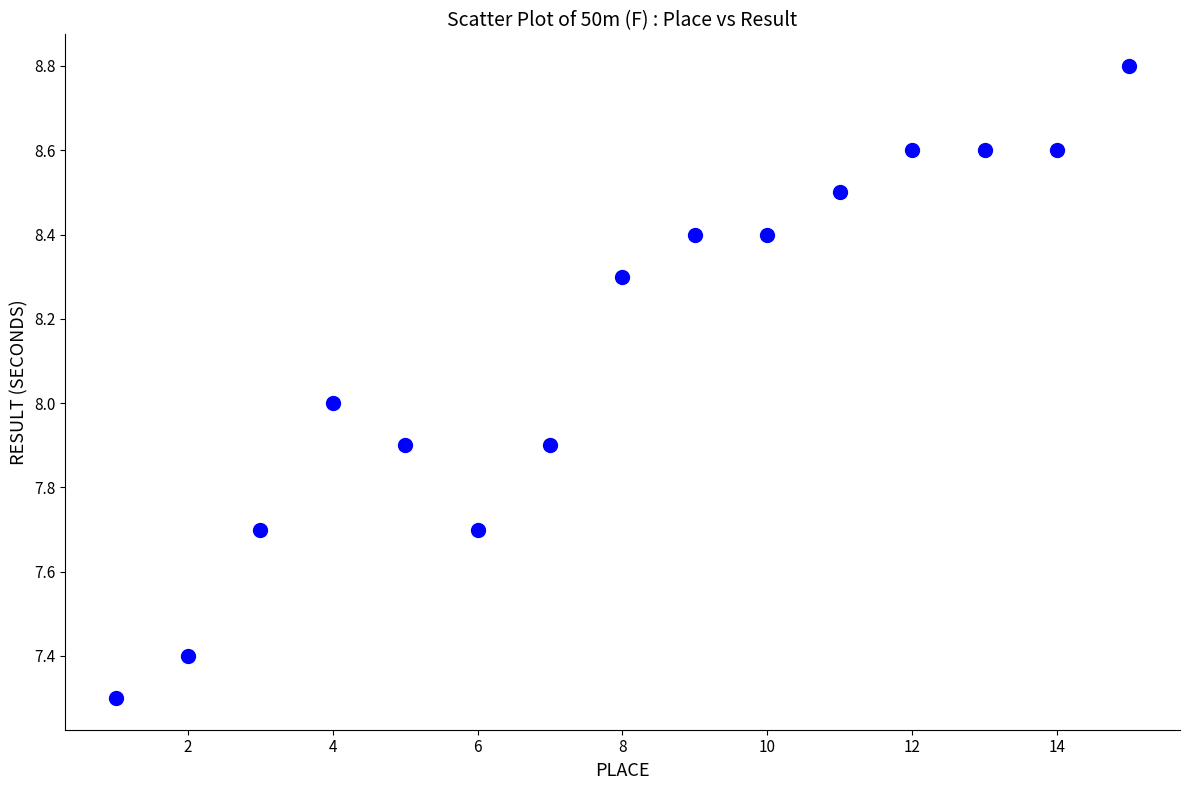

What is the range of Y values (max minus min)?

1.5